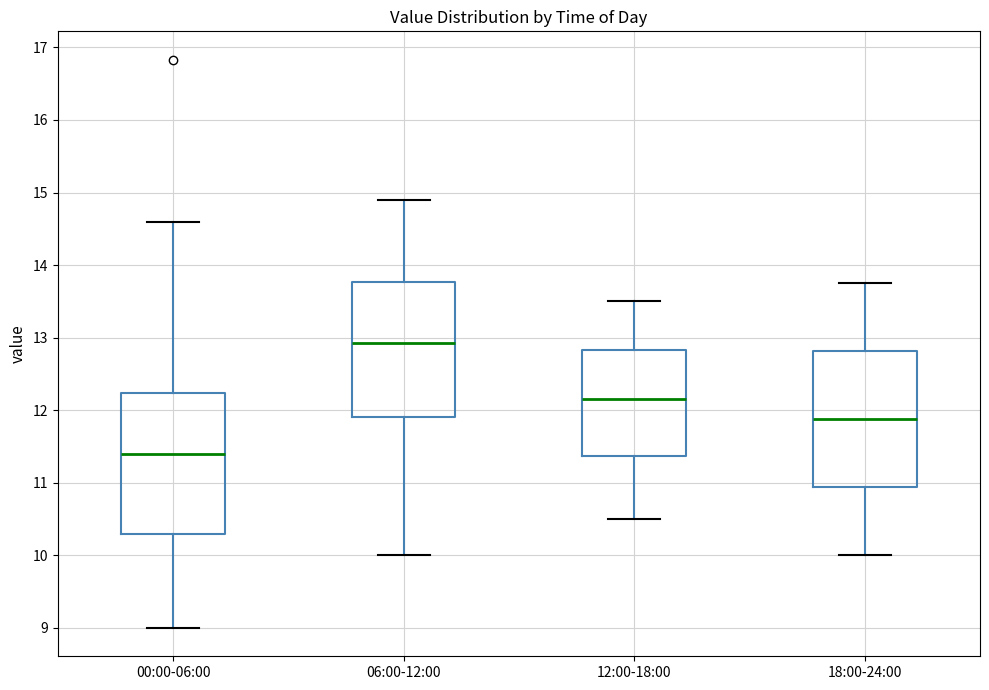

Which box has the lowest median line?

00:00-06:00